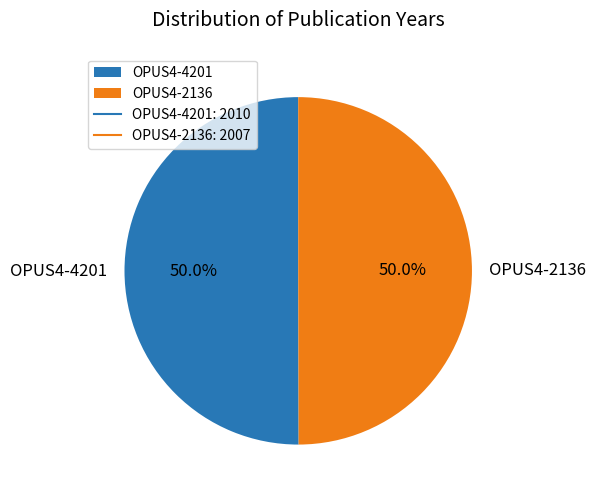

What is the ratio of the value at OPUS4-2136 to the value at OPUS4-4201?

1.0